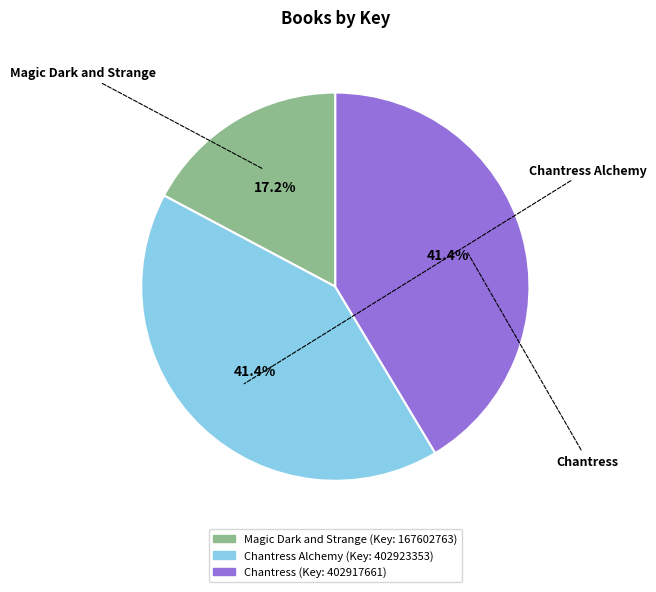

Does any single category account for the majority?

No